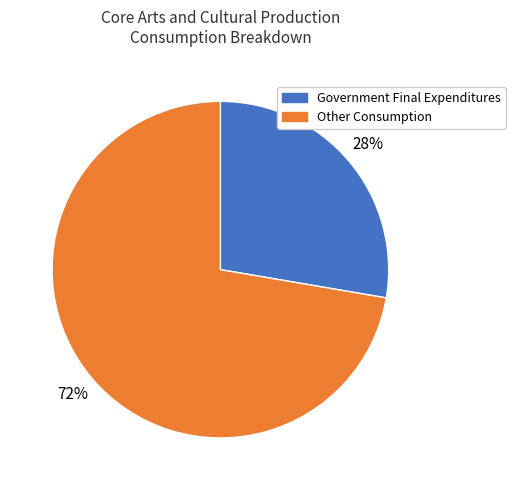

How many segments does this pie chart have?

2